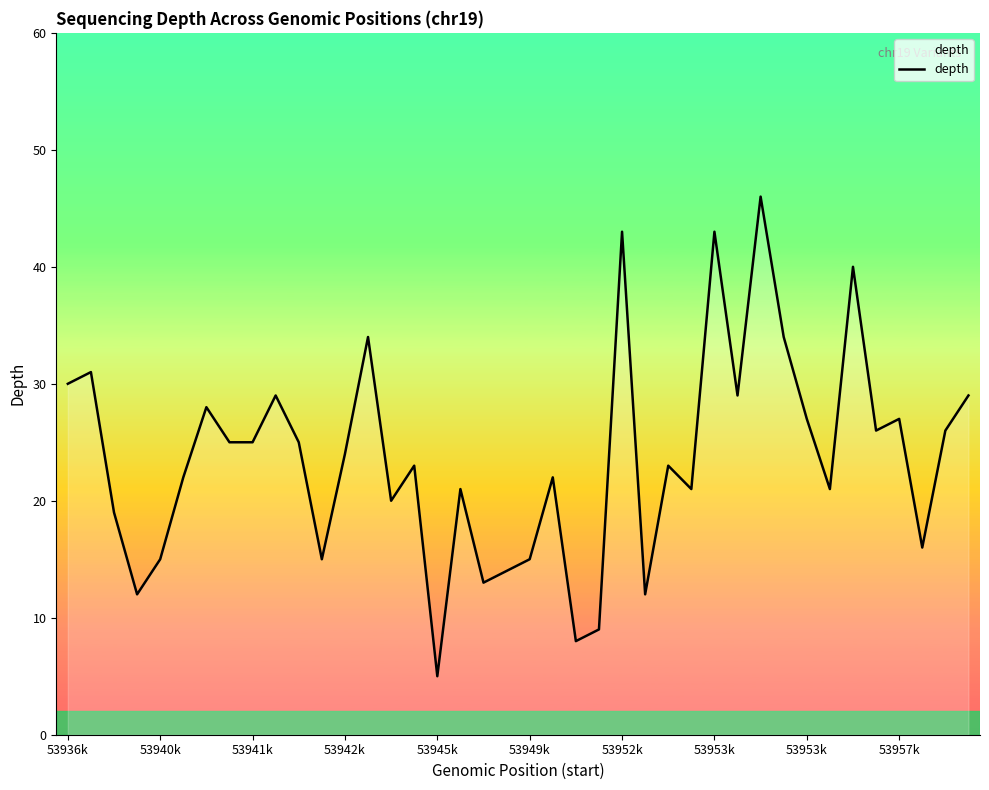

What is the minimum value shown in the chart?

5